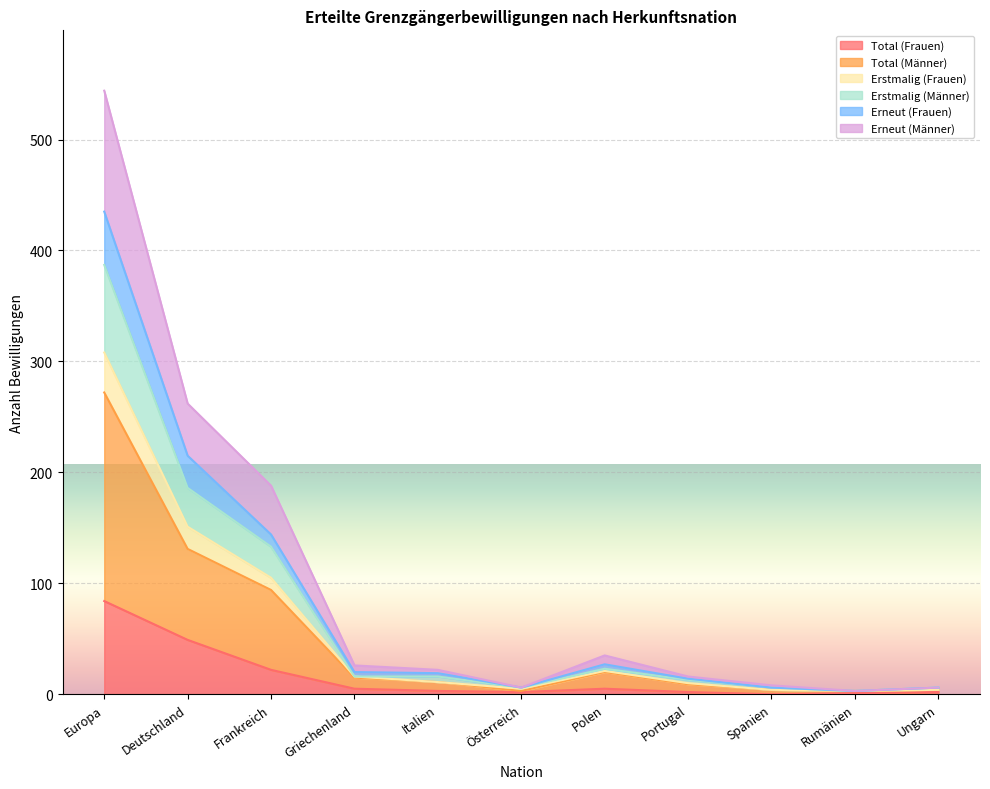

What are all the series names shown in the legend?

Total (Frauen), Total (Männer), Erstmalig (Frauen), Erstmalig (Männer), Erneut (Frauen), Erneut (Männer)